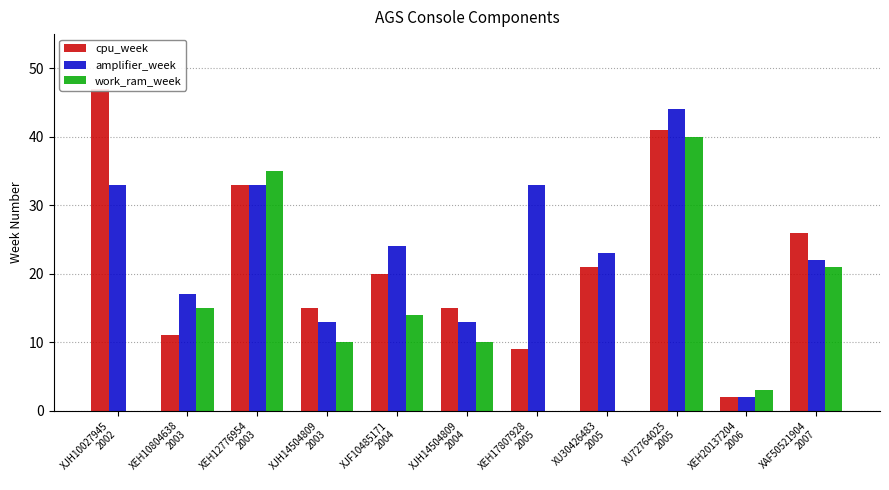

The amplifier_week series shows 13.0 at XJH14504809
2003. True or false?

True